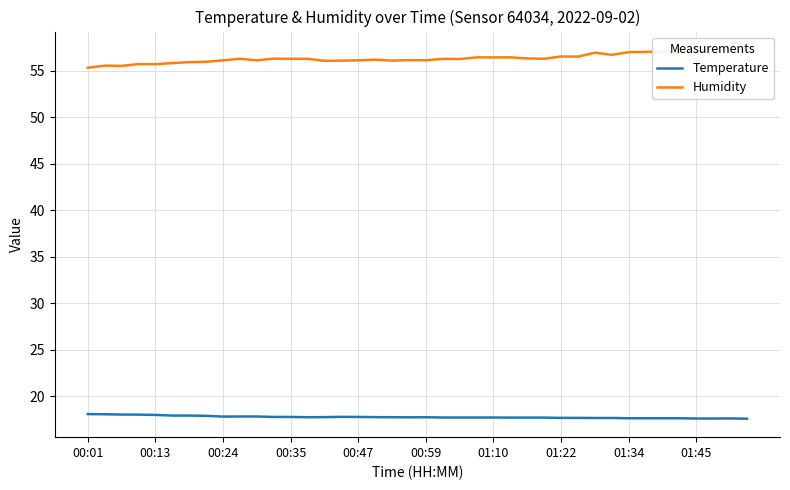

What is the maximum value for Temperature?

18.1